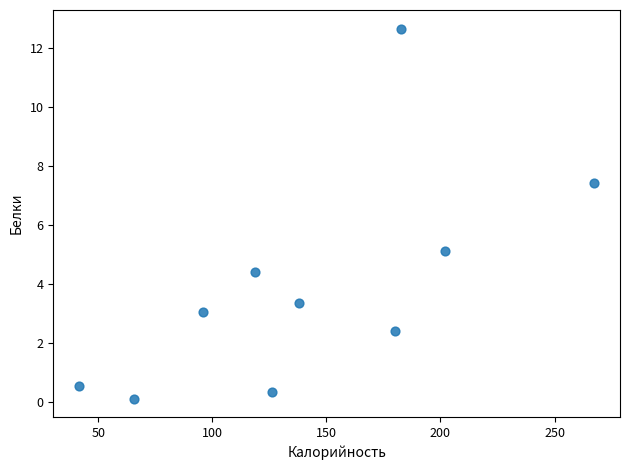

What Y value in the scatter plot is closest to 6?

5.1